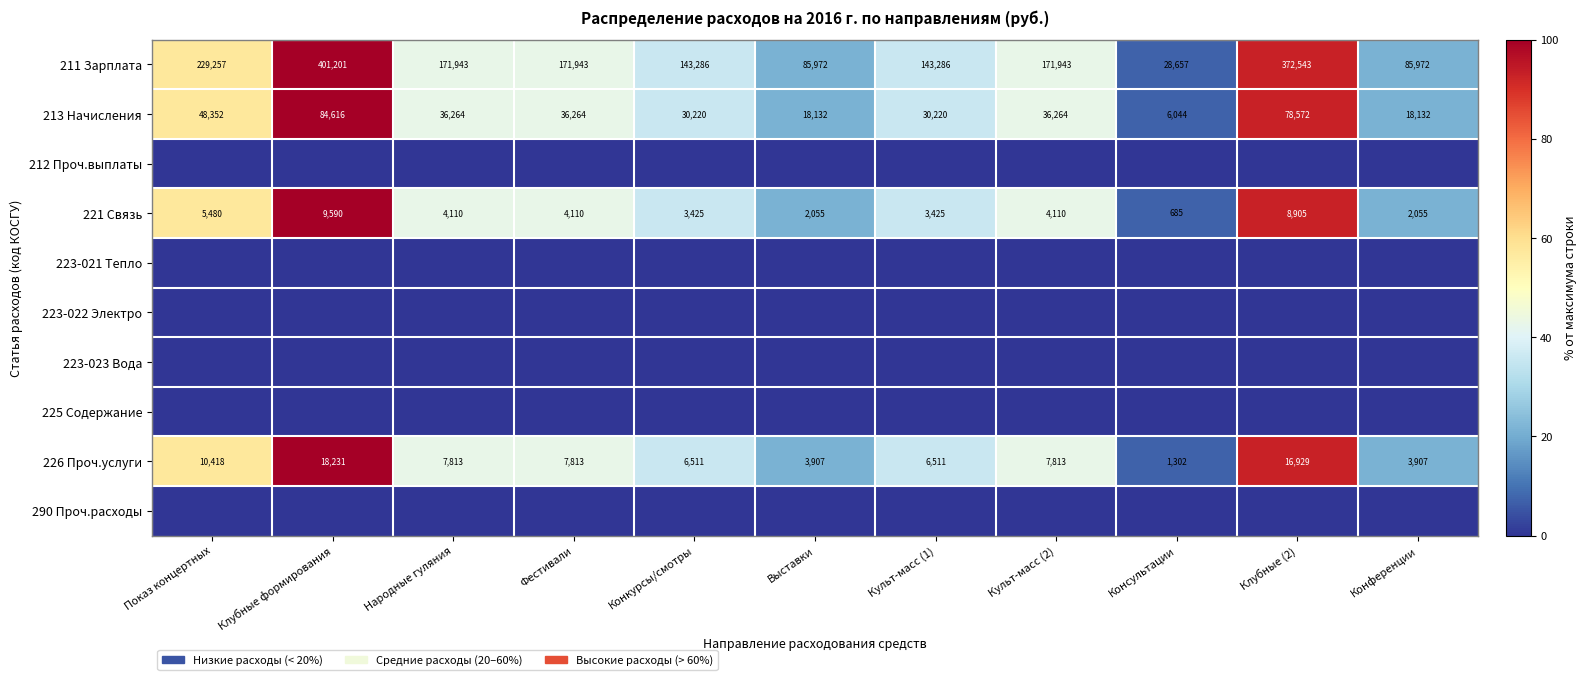

The 213 Начисления series shows 23734 at Выставки. True or false?

False